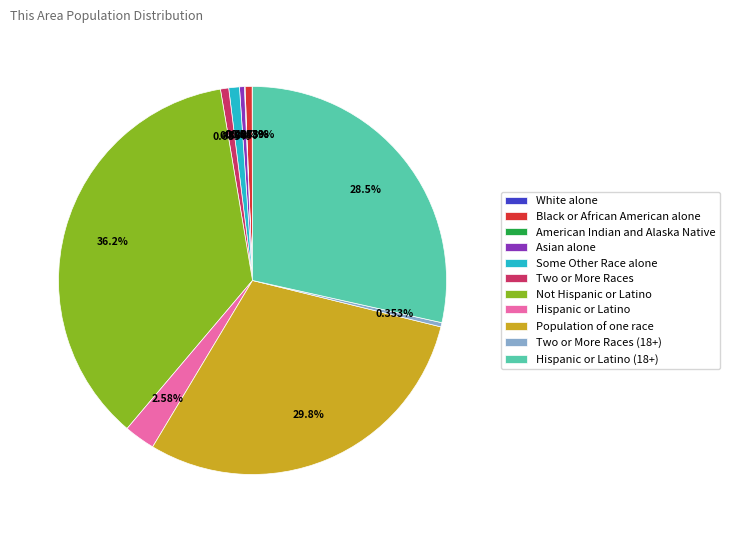

What percentage do Hispanic or Latino (18+) and Population of one race together represent?

58.3%